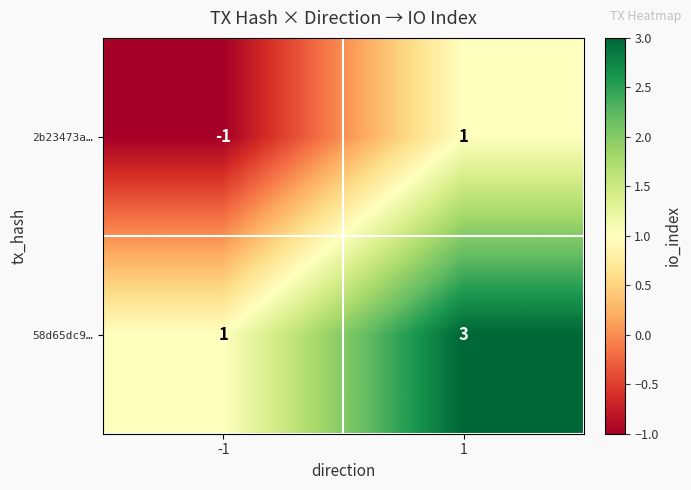

Reading left to right, what are all the values shown in this chart?

2b23473a…: -1	1
58d65dc9…: 1	3